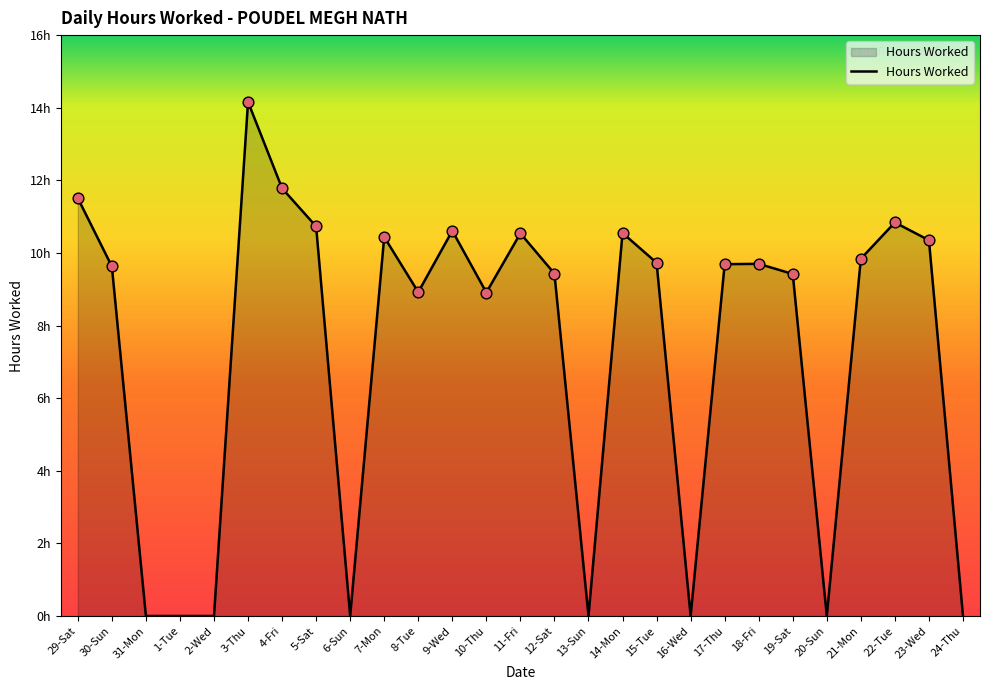

Is this an area chart (filled region under the line)?

Yes